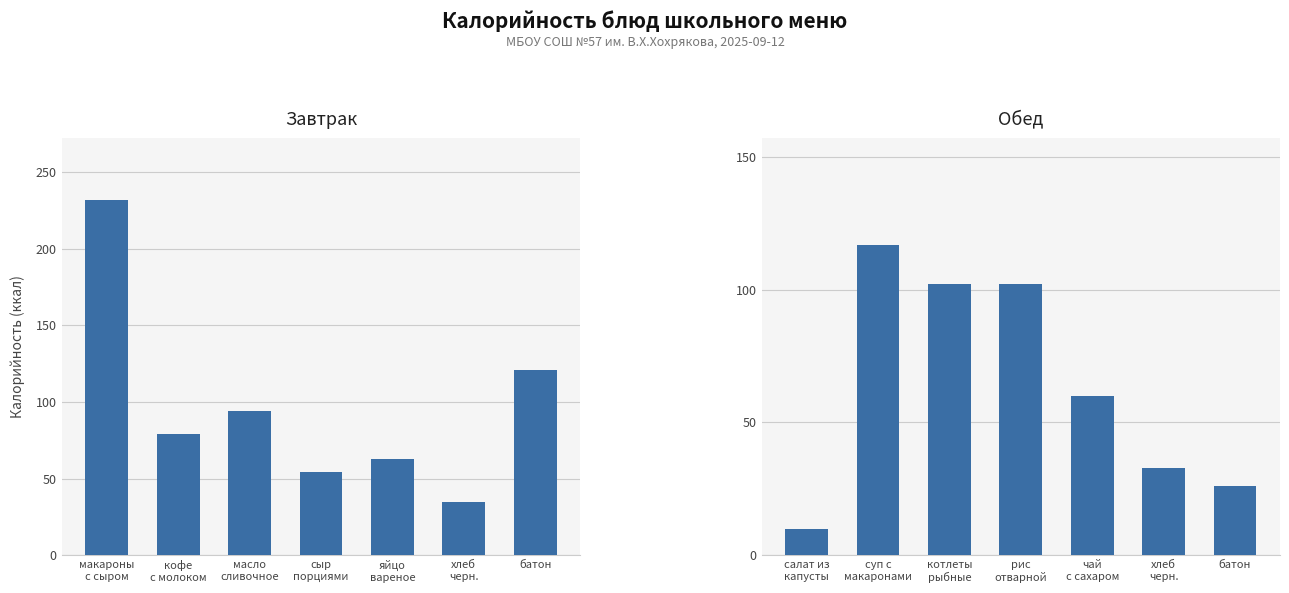

How many bars are there in total?

14